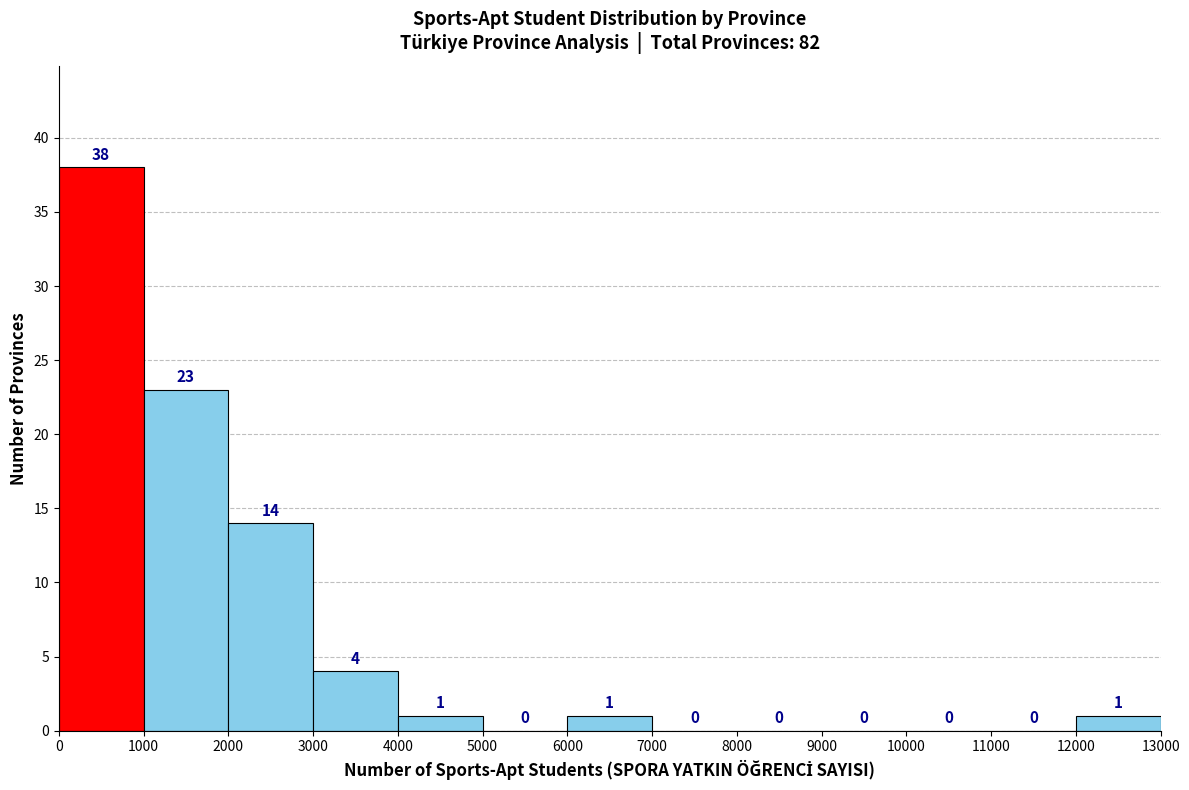

Which range on the x-axis has the tallest bar?

0 to 1000